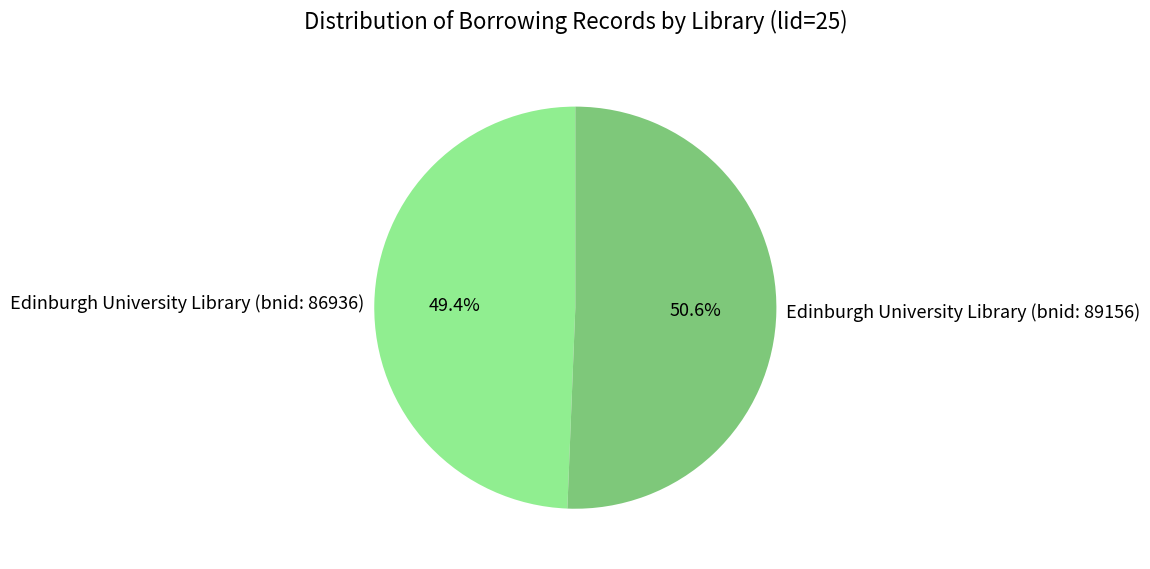

How many slices are in this pie chart?

2